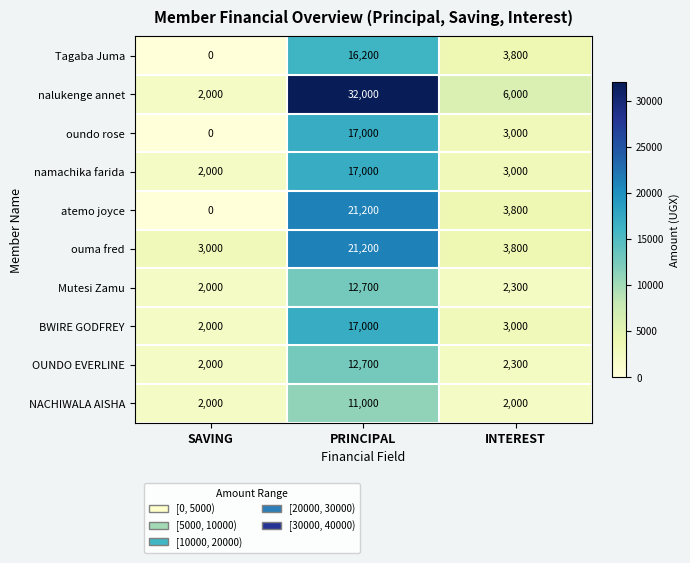

What is the spread (max minus min) of values at PRINCIPAL?

21000